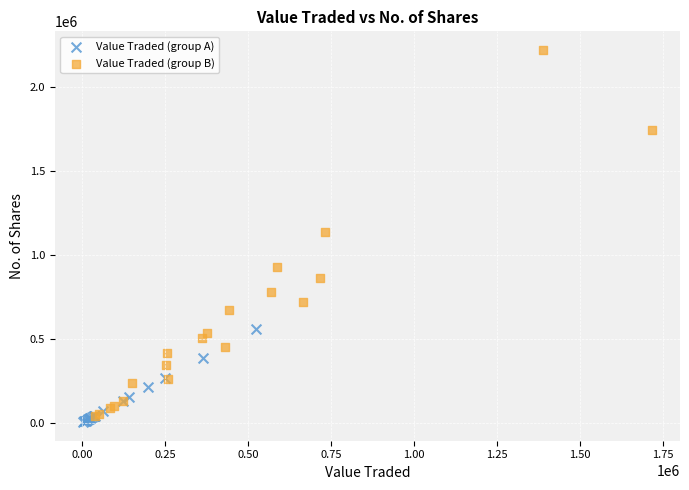

Which series has the largest Y range (max minus min)?

Value Traded (group B)